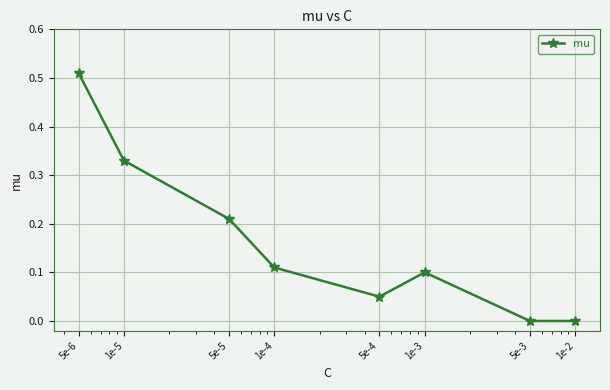

How many points are higher than both their immediate neighbors (excluding endpoints)?

1